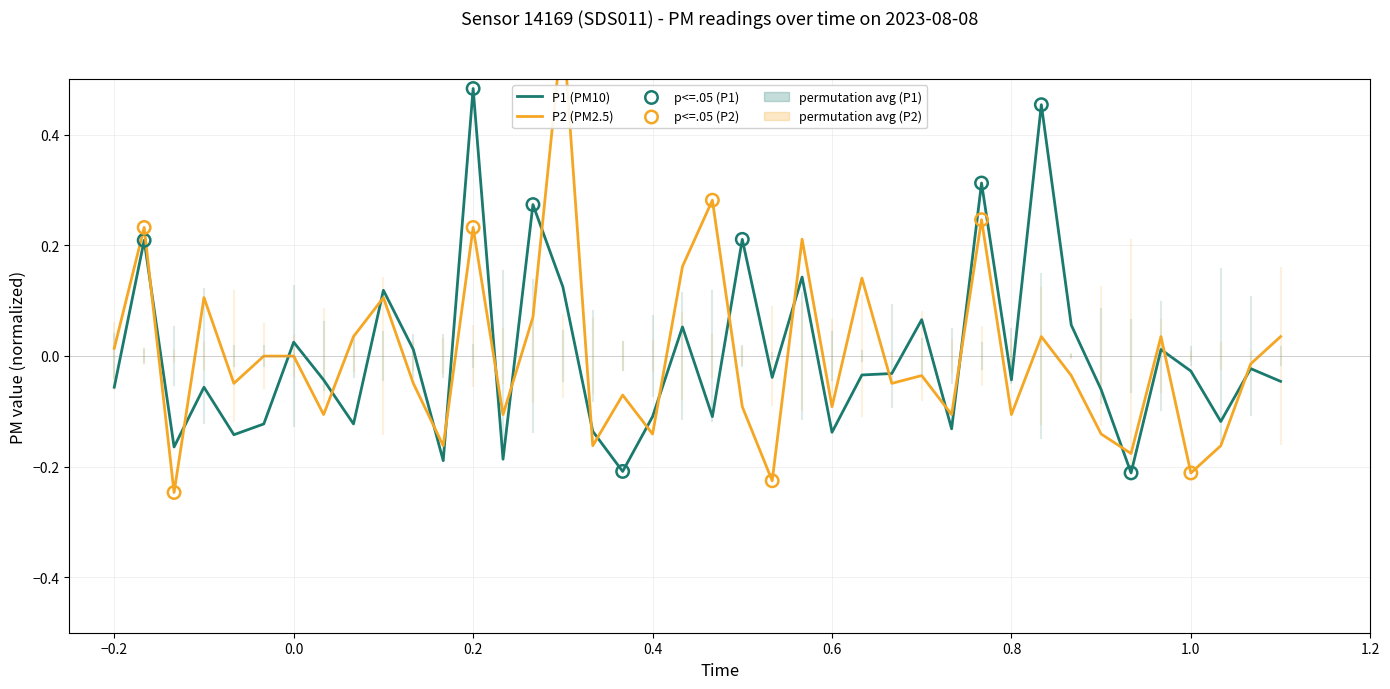

Which series has the widest spread of Y values?

P2